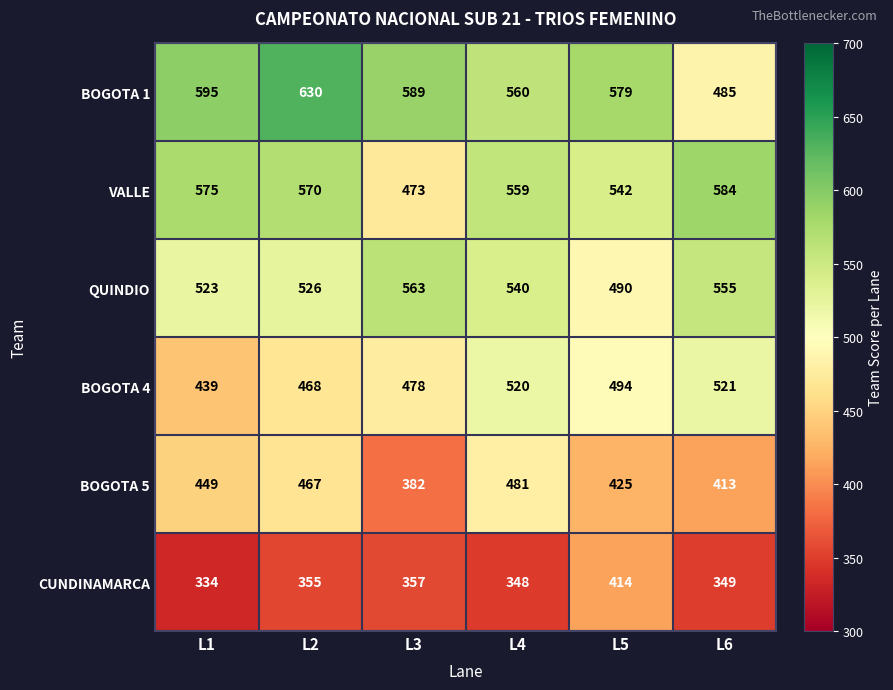

Which series has the largest total across all categories?

BOGOTA 1